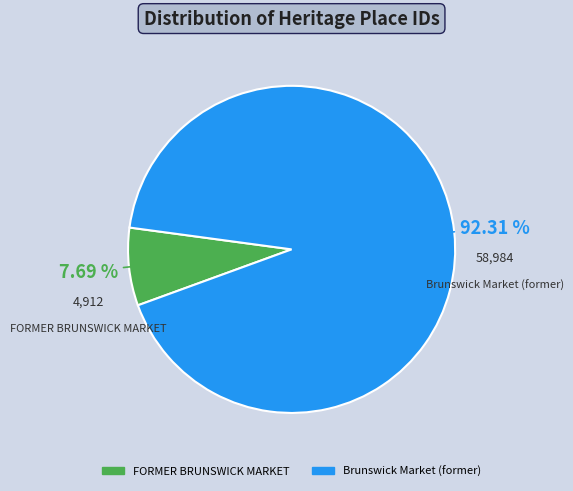

True or false: FORMER BRUNSWICK MARKET accounts for 17% of the total.

False